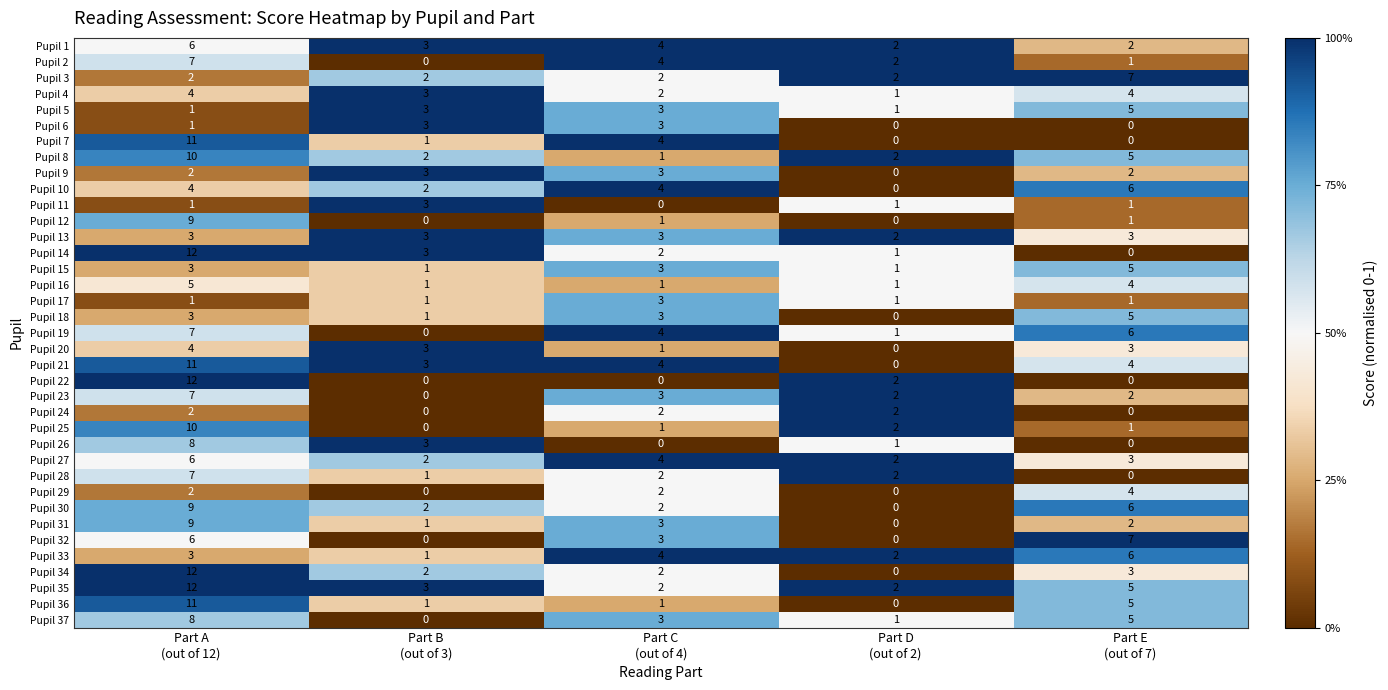

What is the sum of all Pupil 4 values?

14